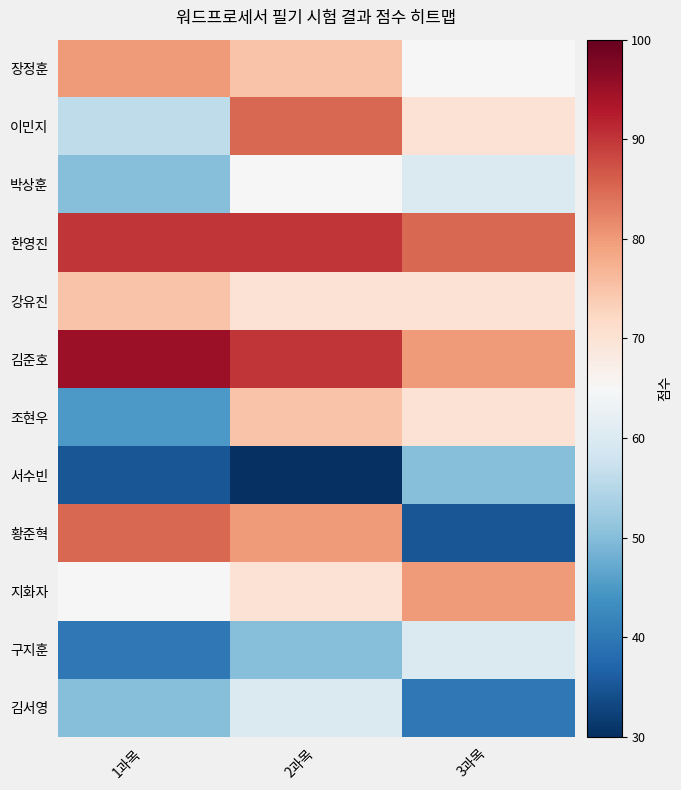

Which has a higher value, 3과목 or 2과목?

2과목